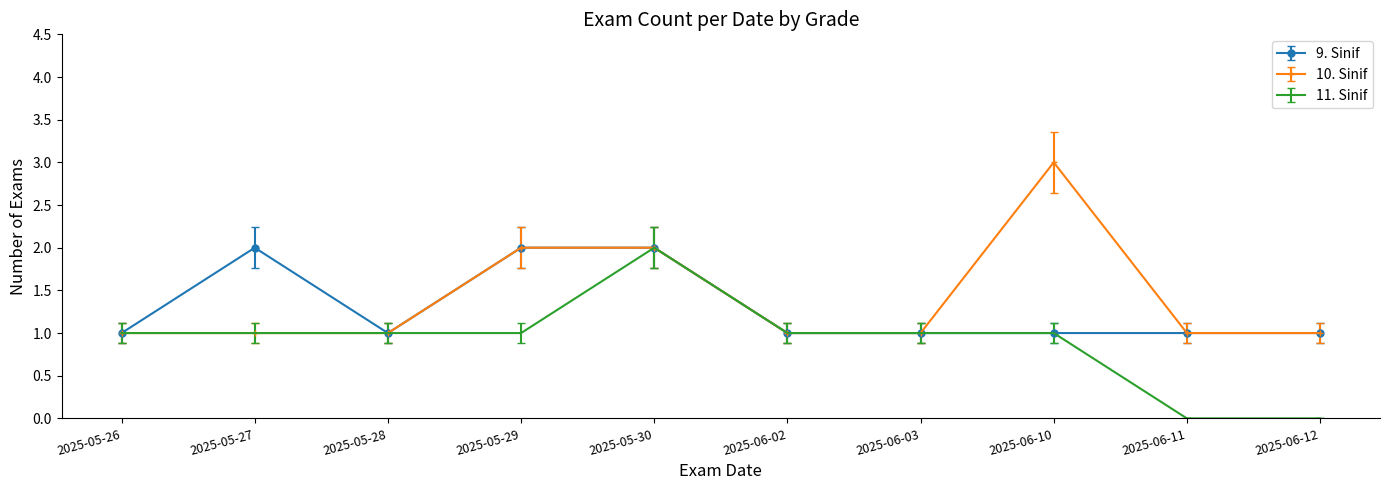

What is the minimum value for 9. Sinif?

1